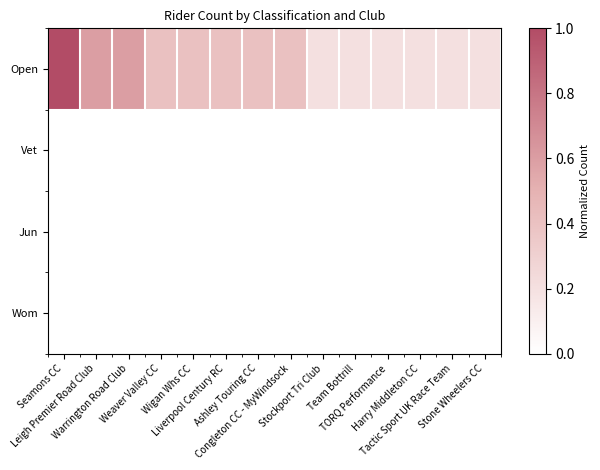

At Liverpool Century RC, list the series in order from largest to smallest.

Open, Vet, Jun, Wom